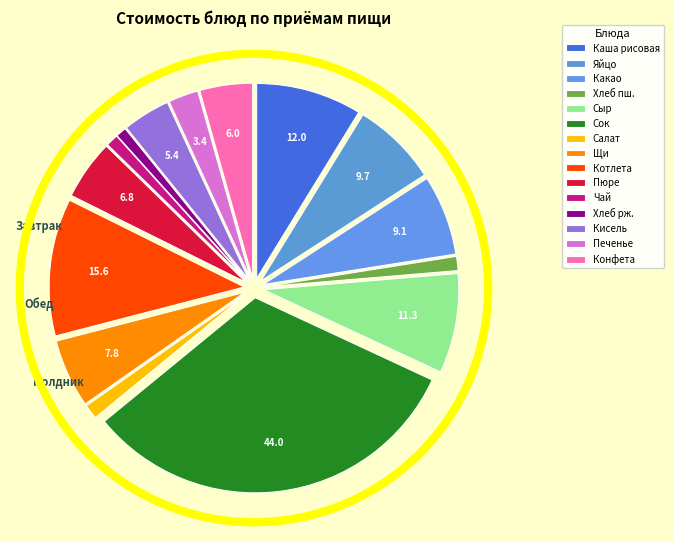

How many segments does this pie chart have?

15